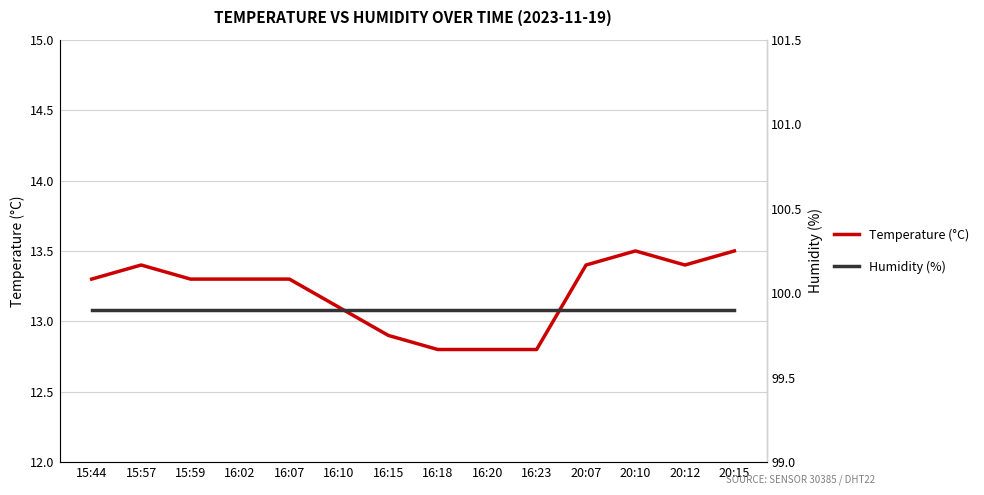

What is the difference between the highest and lowest values at 16:20?

87.1